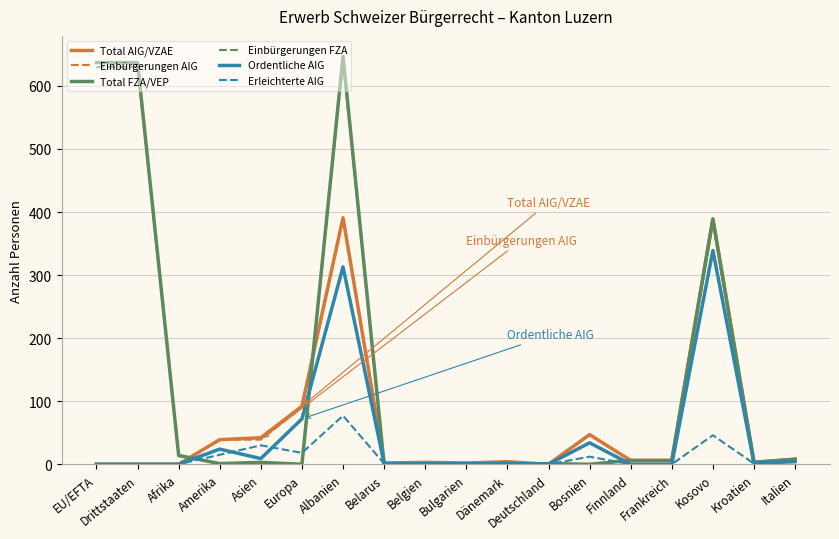

True or false: Erleichterte AIG has a value of 18 at Europa.

True